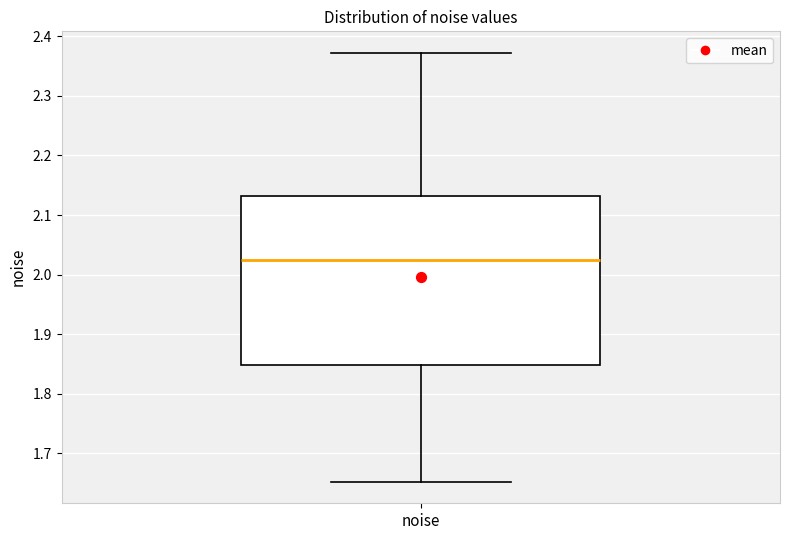

Transcribe this box plot: give where the median line is, the range the box spans, and where the two whiskers end, as read against the y-axis. The values are not printed on the chart, so give them approximately, as read against the axis.

median 2.02, box 1.85 to 2.13, whiskers 1.65 to 2.37